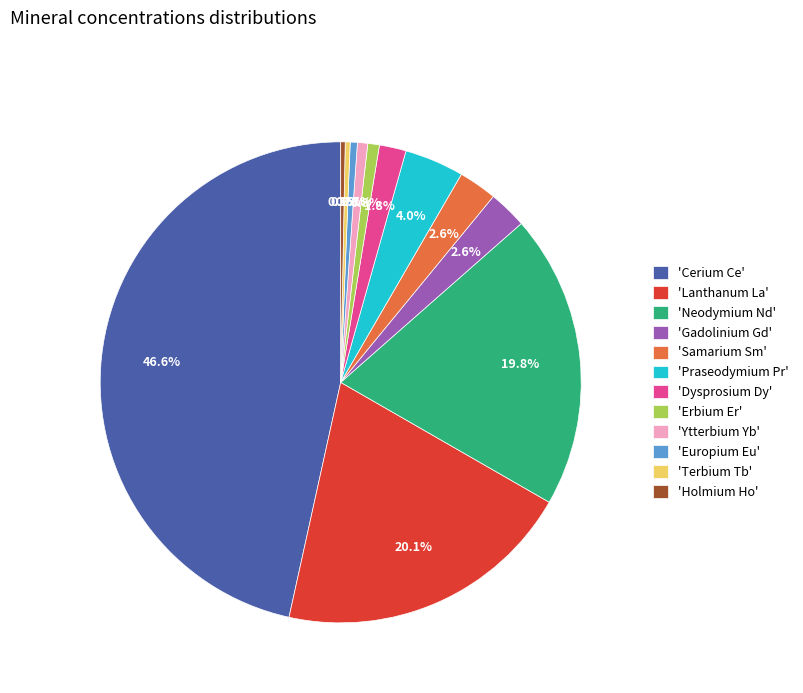

What is the largest slice in the pie chart?

'Cerium Ce'